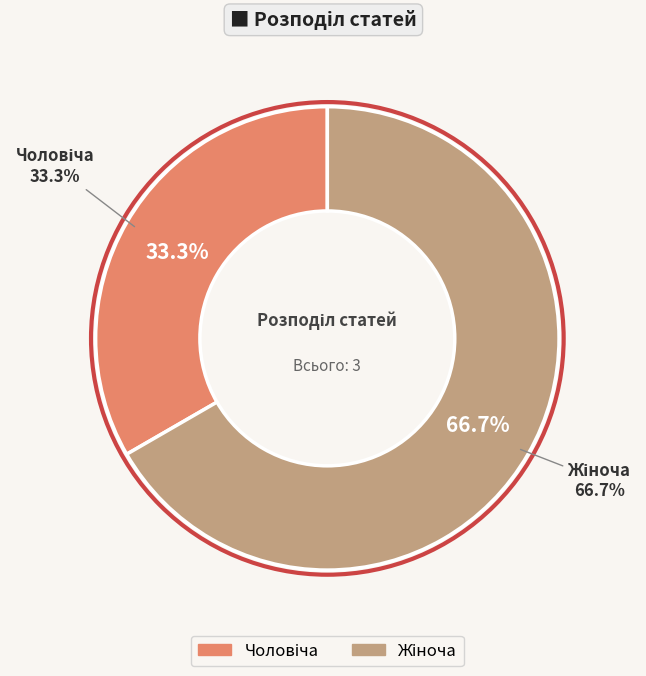

To the nearest percent, what portion does Чоловіча represent?

33%